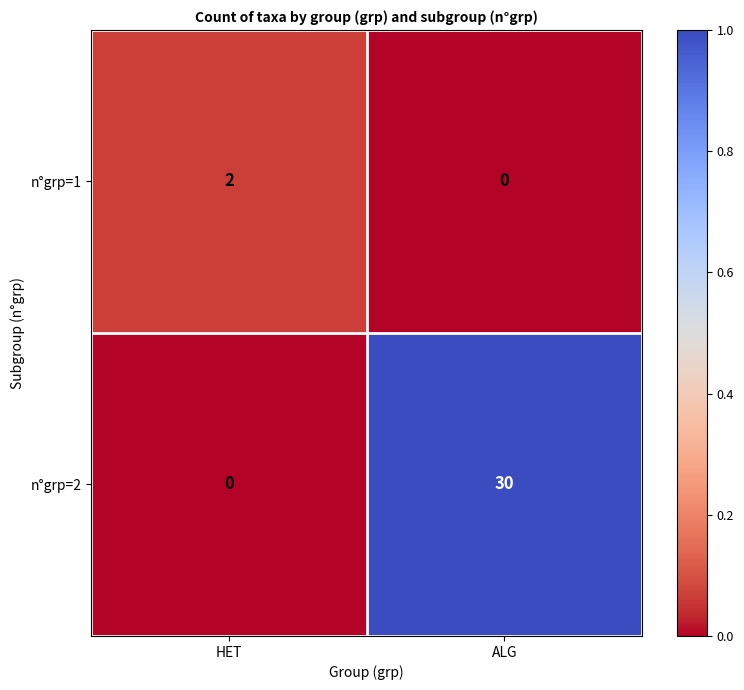

Which series has the largest total across all categories?

n°grp=2